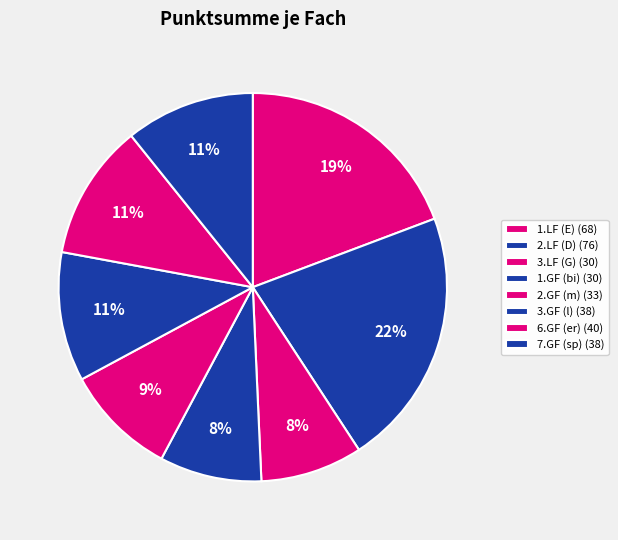

To the nearest percent, what is the combined percentage of 1.GF (bi) and 7.GF (sp)?

19%